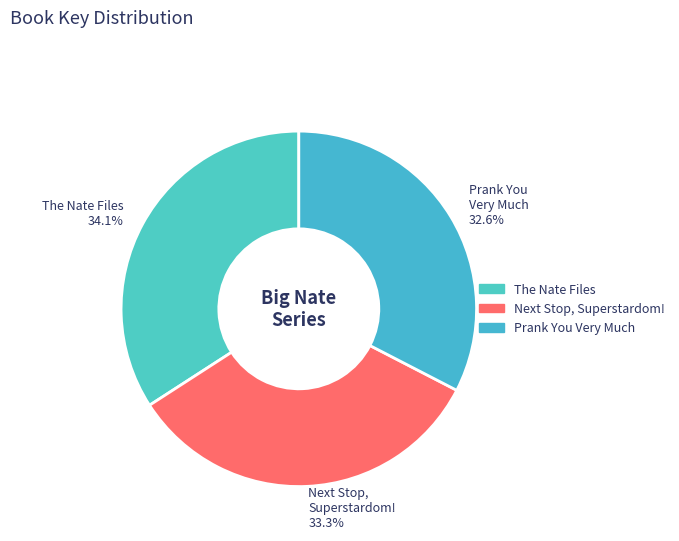

Approximately how many times larger is the value at Next Stop, Superstardom! 33.3% compared to Prank You Very Much 32.6%?

1.0